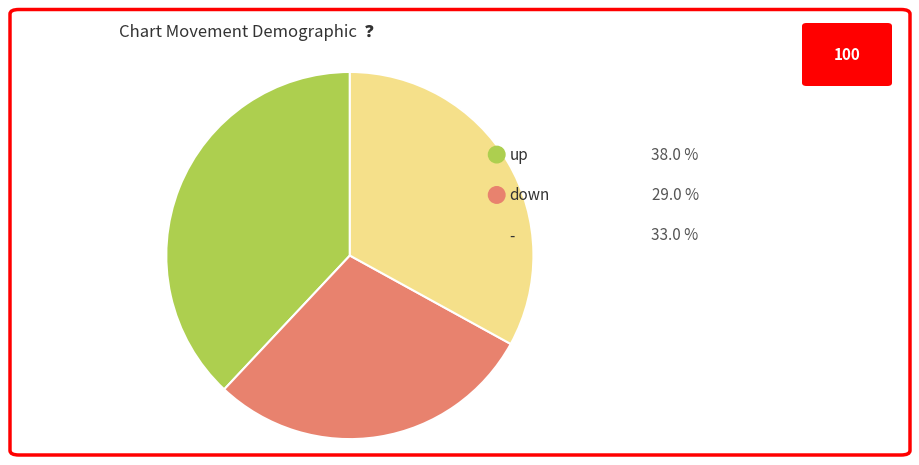

What is the ratio of the value at - to the value at down?

1.1